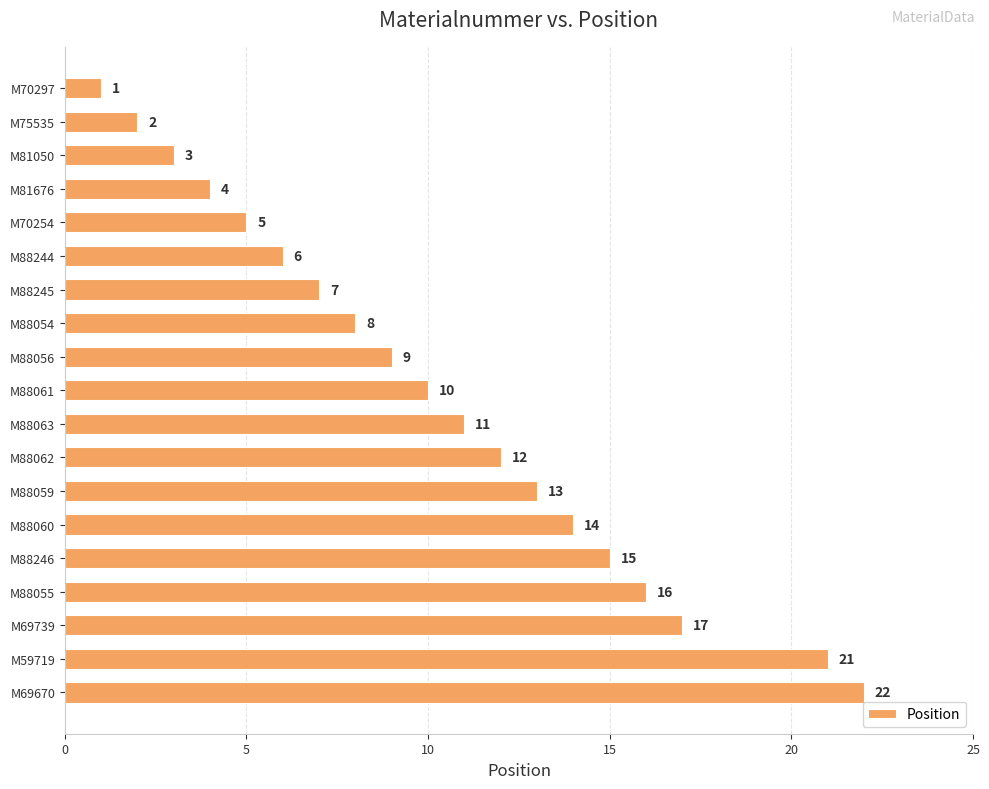

Rank the categories by value from highest to lowest.

M69670, M59719, M69739, M88055, M88246, M88060, M88059, M88062, M88063, M88061, M88056, M88054, M88245, M88244, M70254, M81676, M81050, M75535, M70297